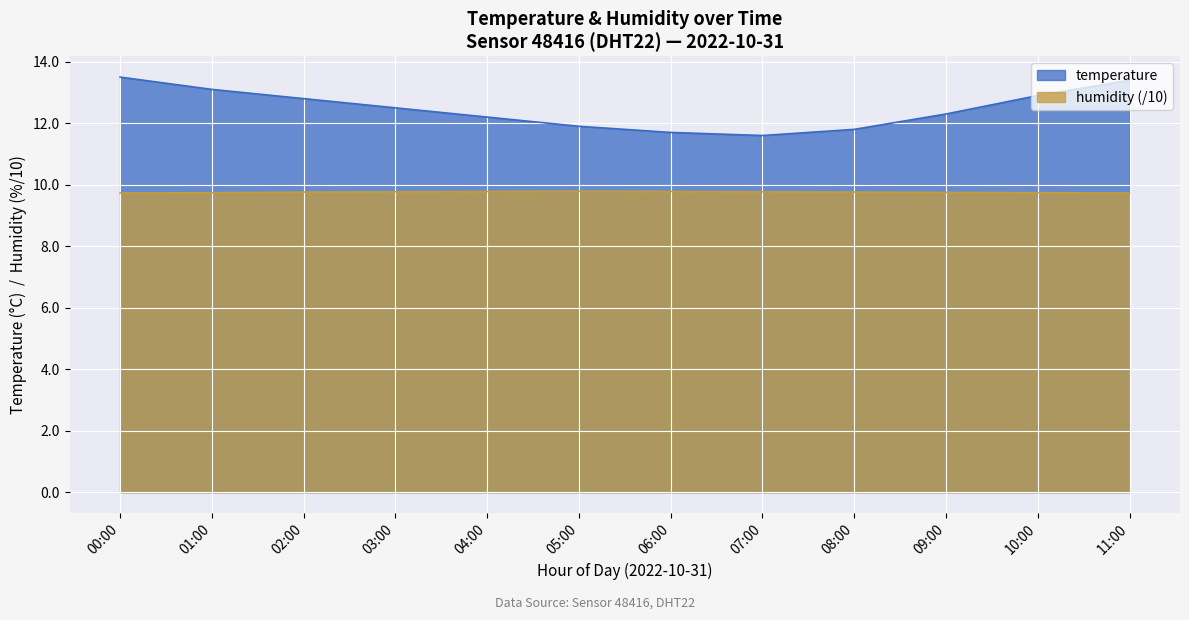

How many series are shown in this chart?

2